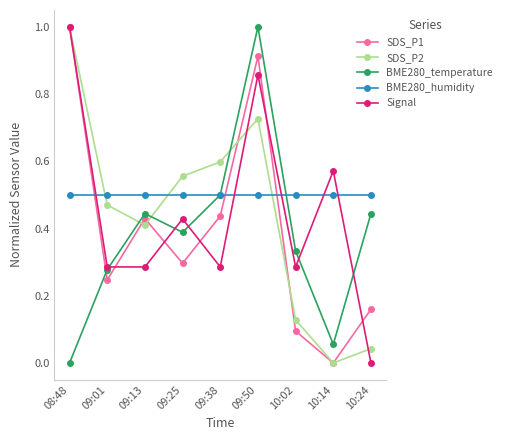

Does the chart display data point markers on the line(s)?

Yes